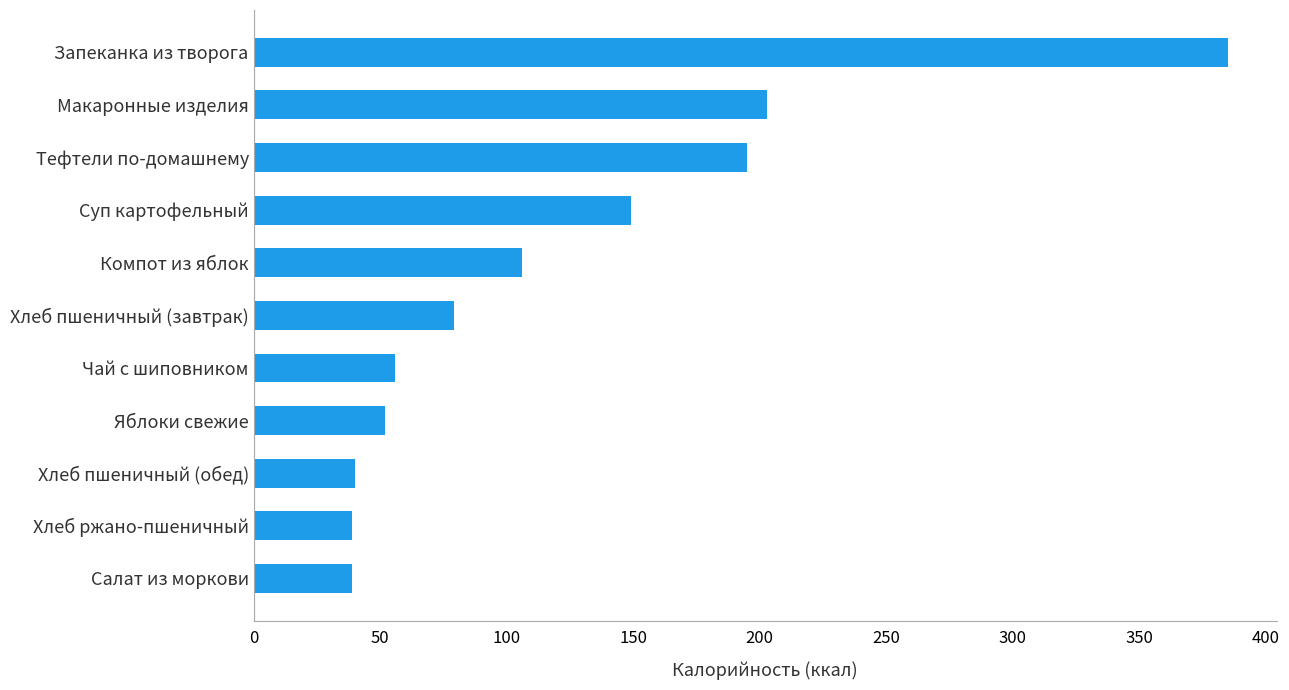

How many bars are there in total?

11